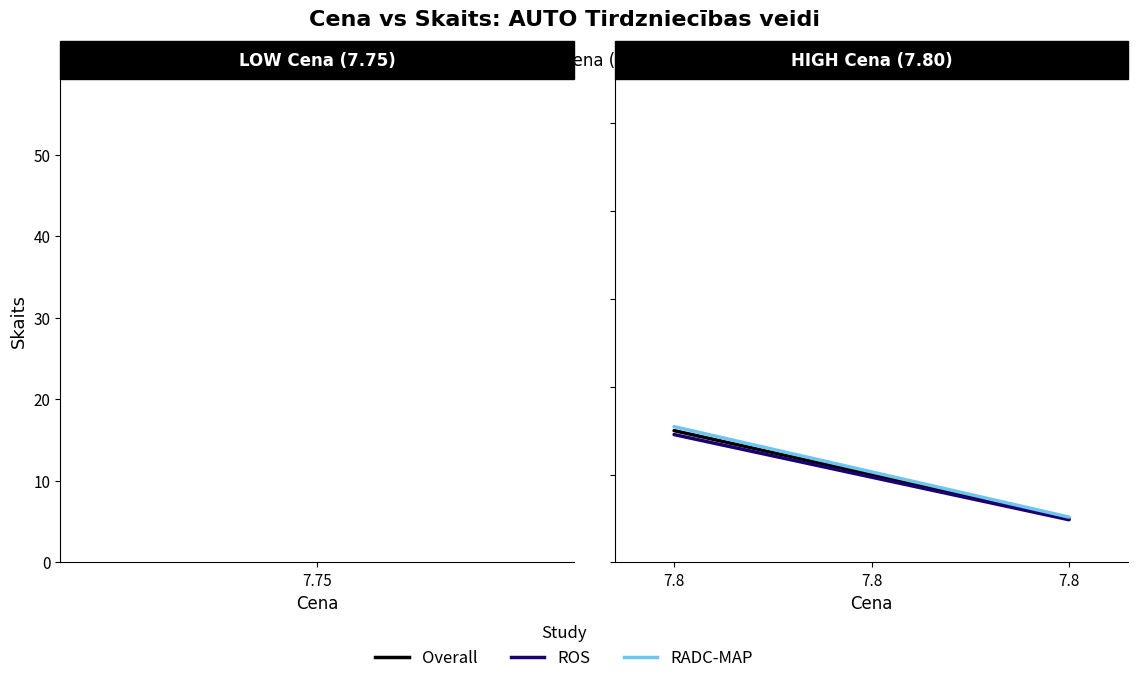

Does the chart display data point markers on the line(s)?

No